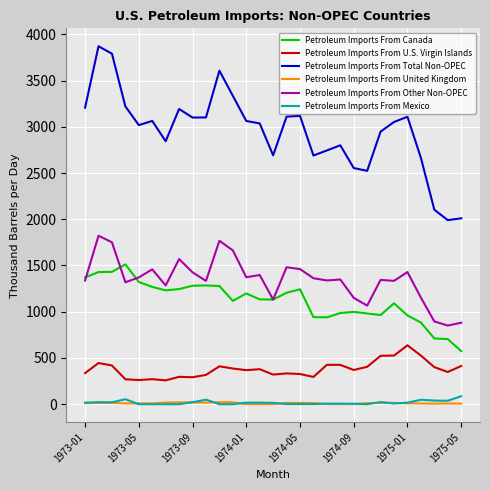

What is the maximum value shown in the chart?

3870.8